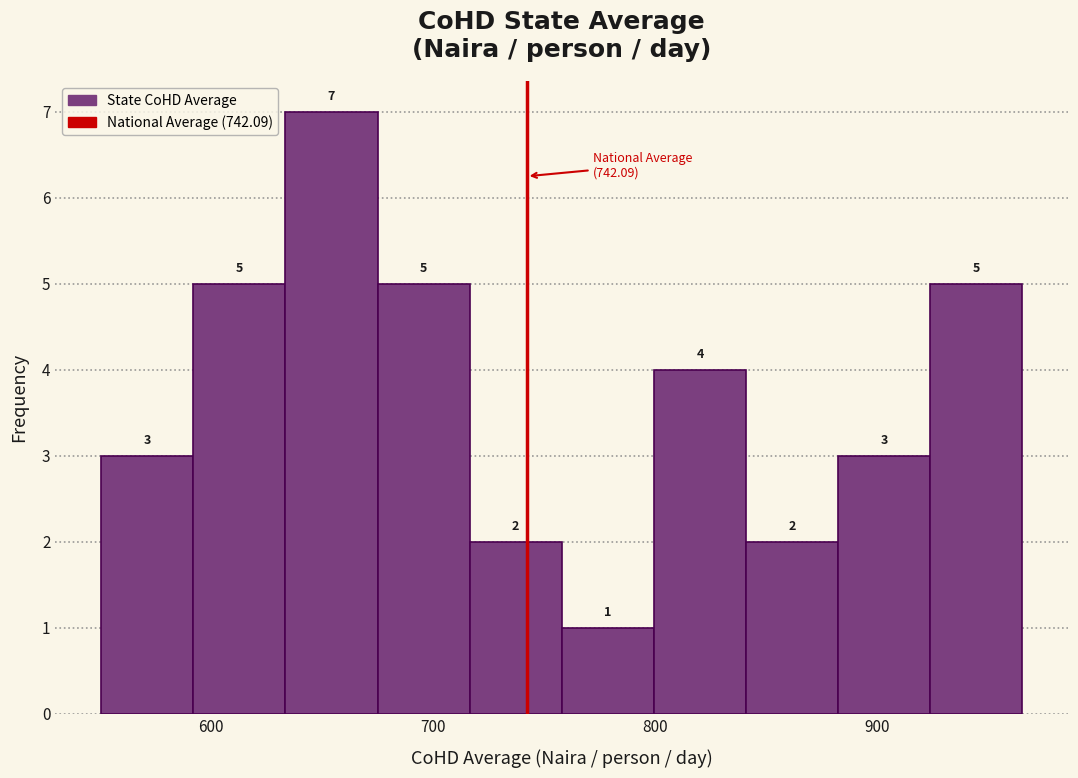

Reading left to right, list every bar in this chart as the range it spans on the x-axis followed by its height. The bar edges are not printed on the chart, so give them approximately, as read against the axis.

550 to 590: 3
590 to 630: 5
630 to 670: 7
670 to 720: 5
720 to 760: 2
760 to 800: 1
800 to 840: 4
840 to 880: 2
880 to 920: 3
920 to 970: 5